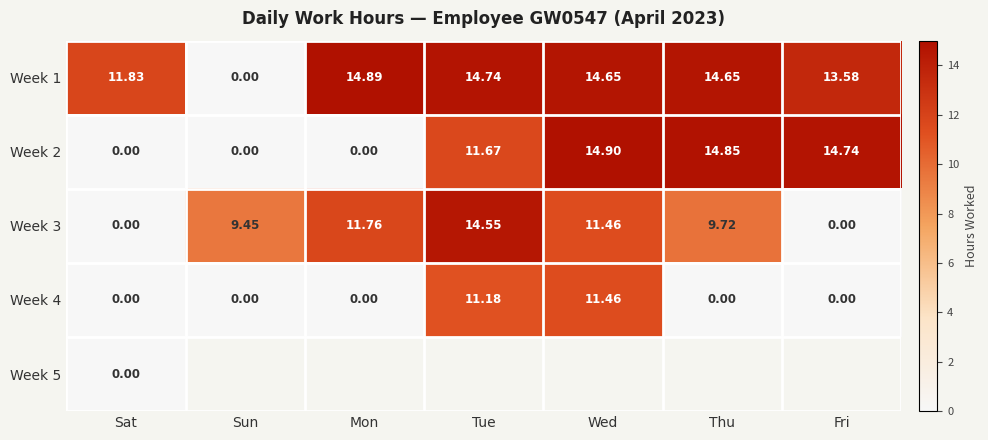

At which category is the sum across all series the highest?

Sat